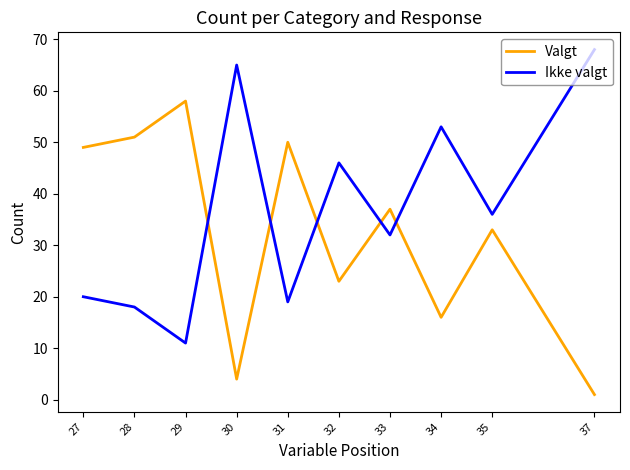

What is the total value across all series at 30?

69